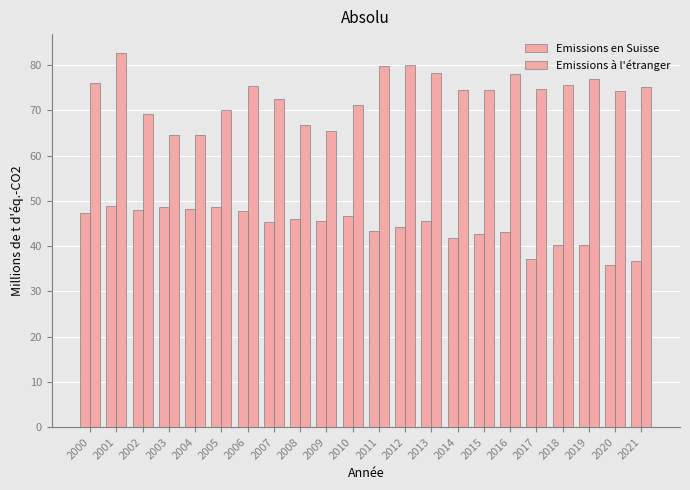

What is the minimum value for Emissions en Suisse?

35.8